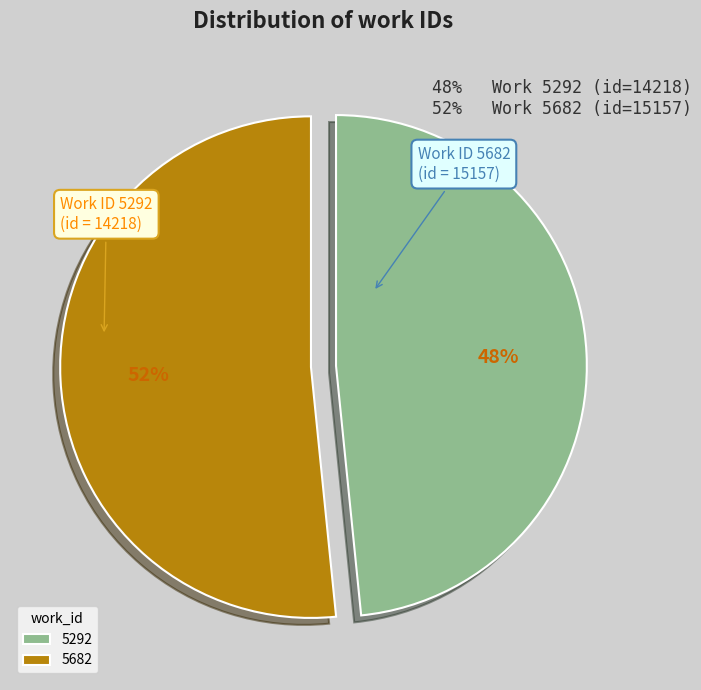

Approximately how many times larger is the value at 5682 compared to 5292?

1.1